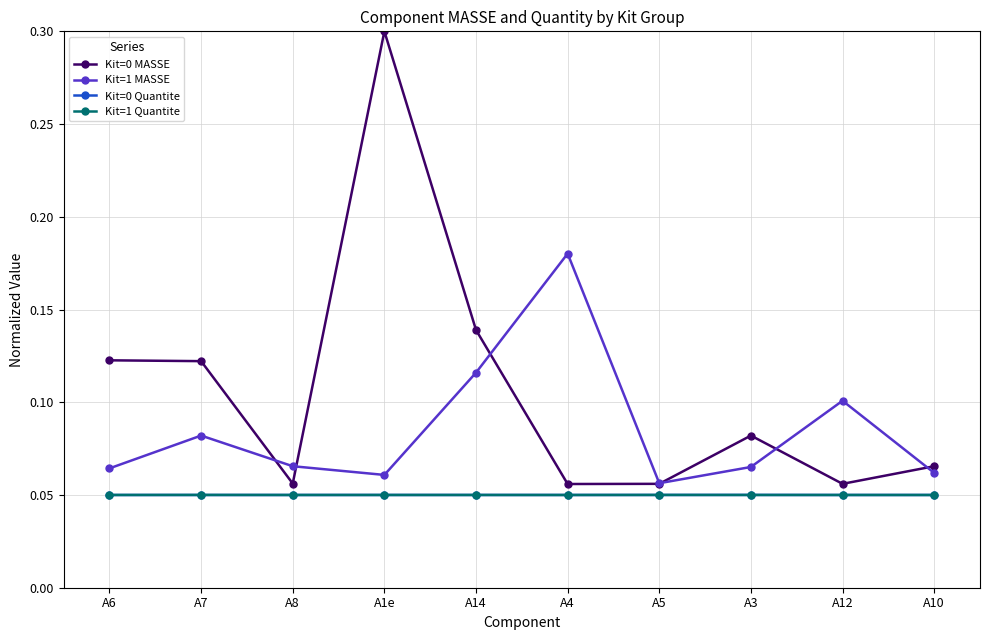

In Kit=0 MASSE, how many points are lower than both neighbors (excluding endpoints)?

3